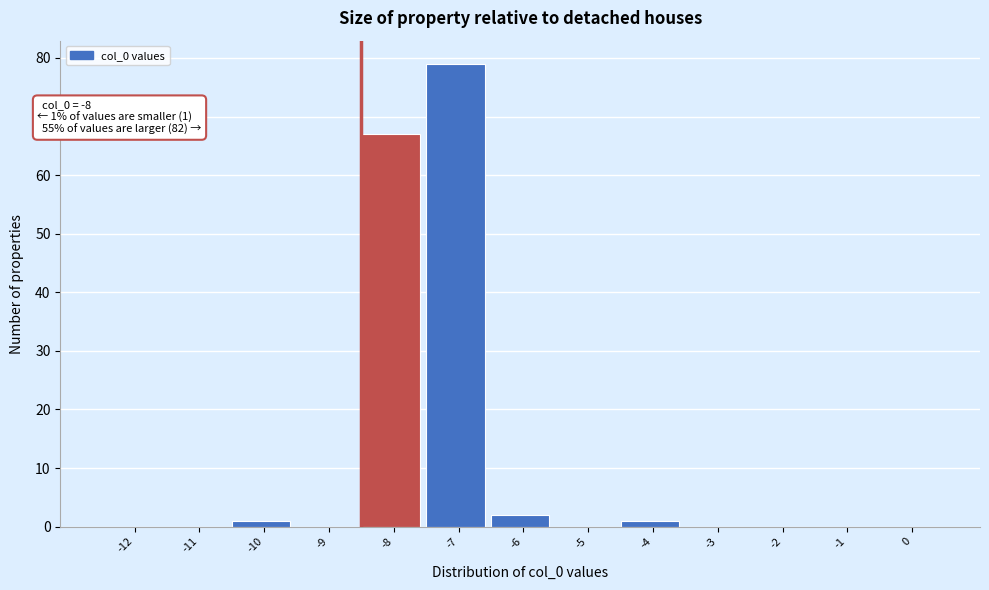

Reading left to right, what are all the values shown in this chart?

-12=0	-11=0	-10=1	-9=0	-8=67	-7=79	-6=2	-5=0	-4=1	-3=0	-2=0	-1=0	0=0